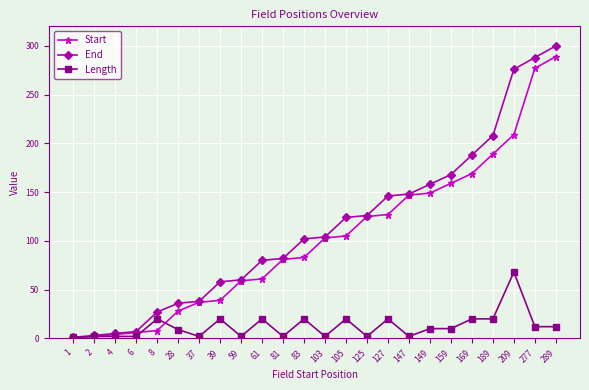

What is the highest value of the Length series?

68